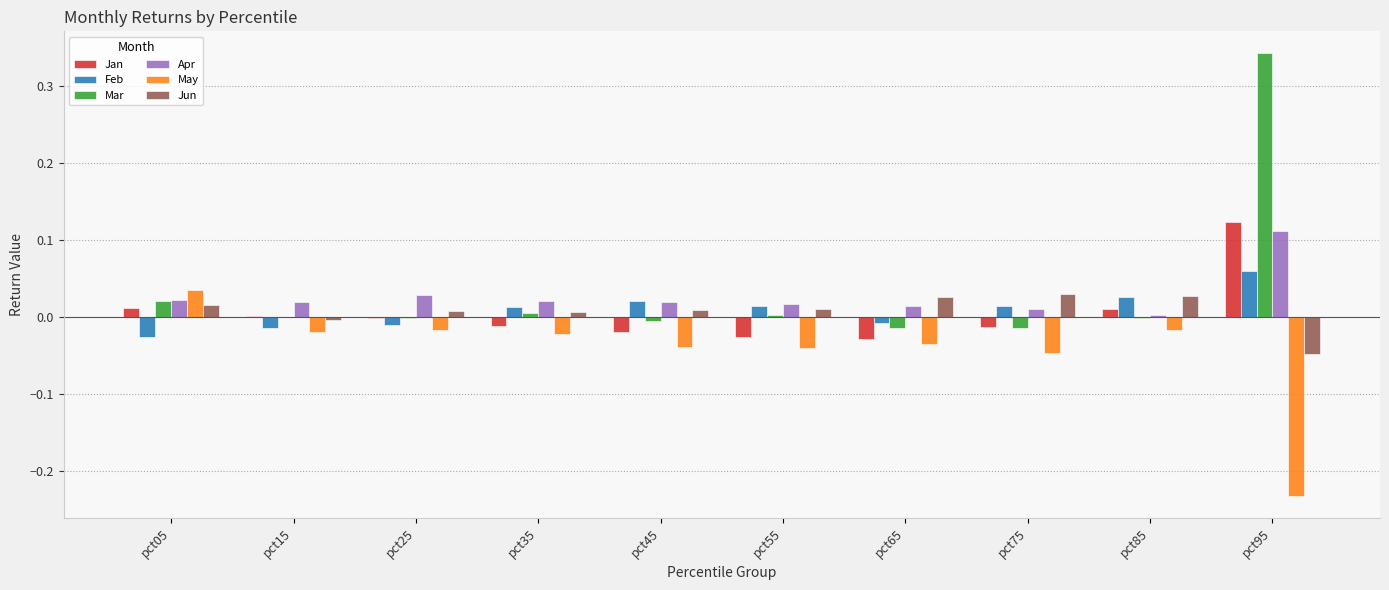

Is it true that May equals -0.0 at pct25?

True